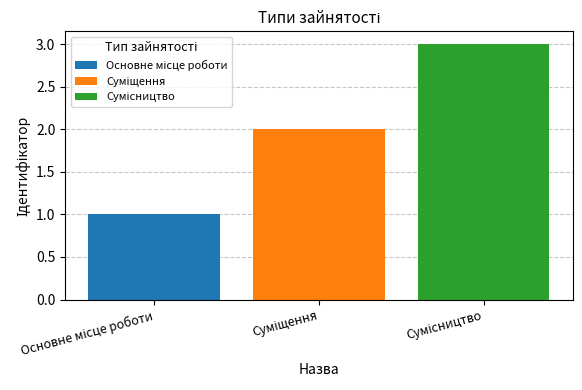

What is the greatest value displayed?

3